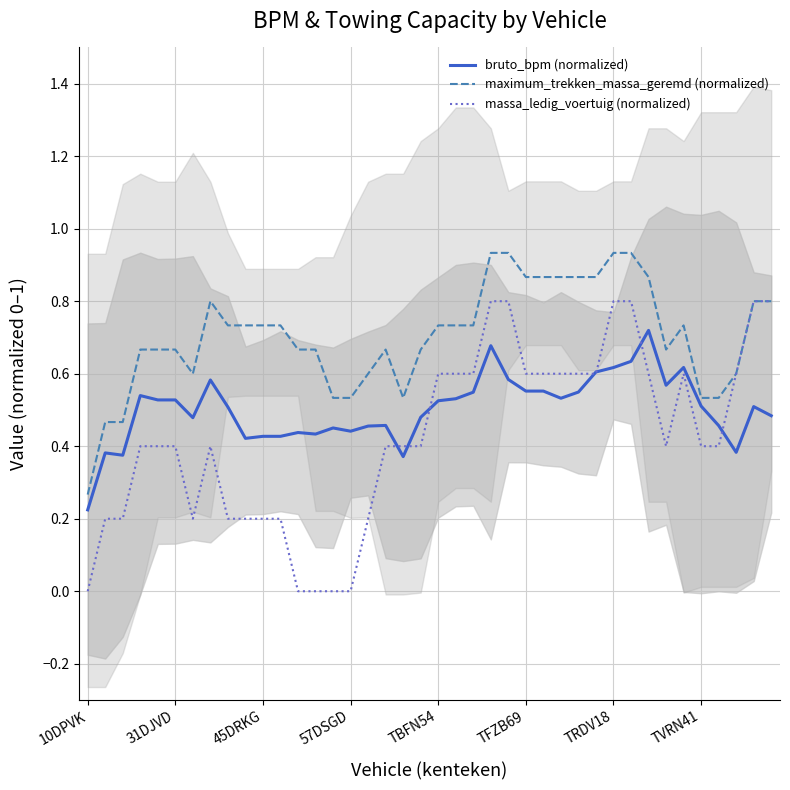

The value of maximum_trekken_massa_geremd (normalized) at 10DPVK is 0.4. True or false?

False